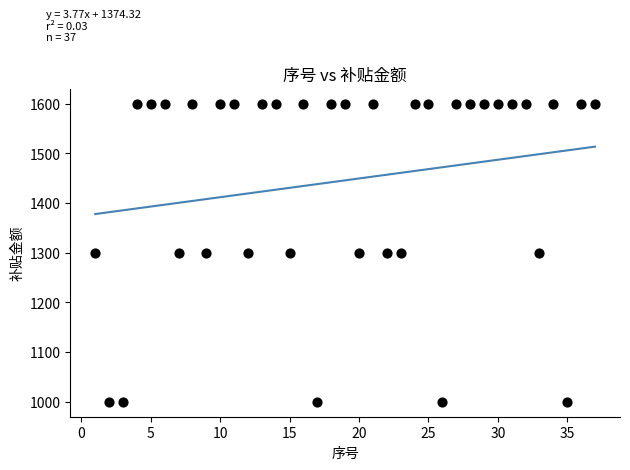

What is the range of X values (max minus min)?

36